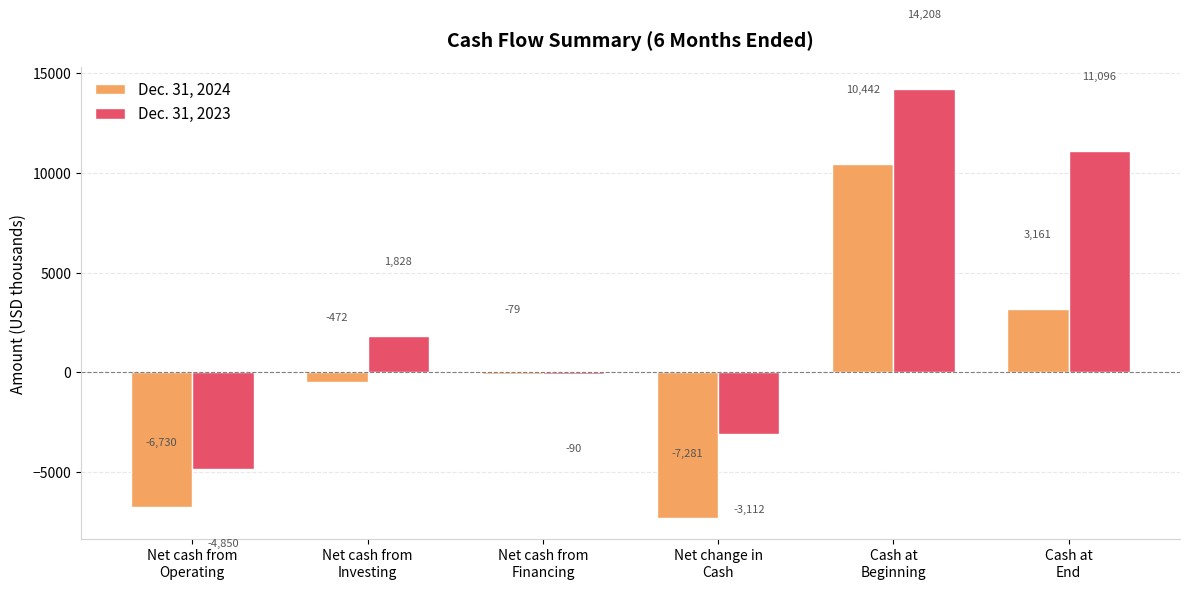

Where does the Dec. 31, 2024 series first go above -79?

Cash at
Beginning